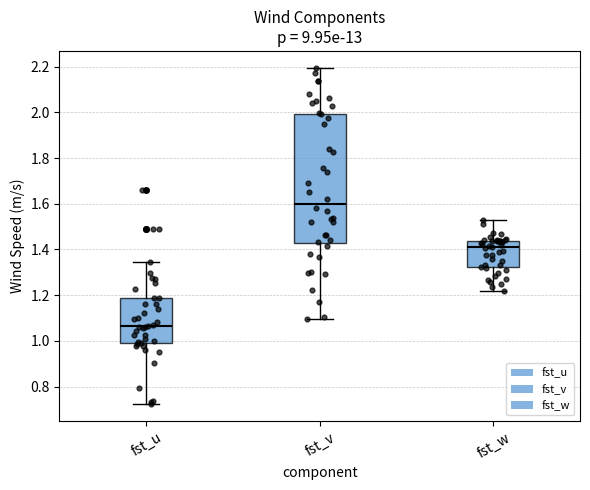

Reading left to right, transcribe this box plot: for each box, give where its median line is, the range the box spans, and where its two whiskers end, as read against the y-axis. The values are not printed on the chart, so give them approximately, as read against the axis.

fst_u: median 1.06, box 0.98 to 1.18, whiskers 0.72 to 1.34
fst_v: median 1.60, box 1.42 to 2.00, whiskers 1.10 to 2.20
fst_w: median 1.40, box 1.32 to 1.44, whiskers 1.22 to 1.54